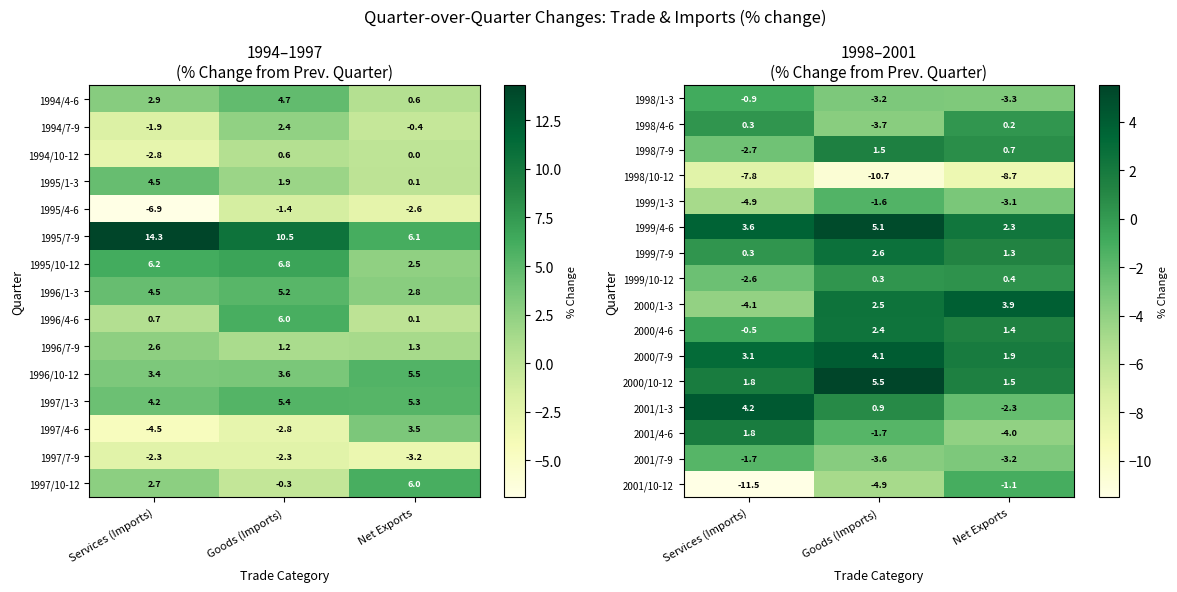

What is the difference between the maximum and minimum values in the 2001/1-3 series?

6.5